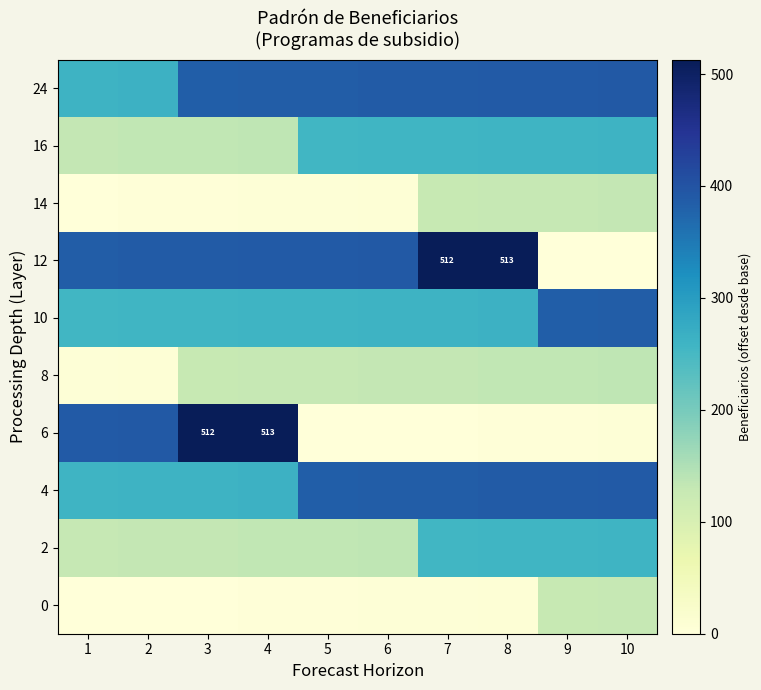

At 1, list the series in order from largest to smallest.

6, 12, 24, 4, 10, 16, 2, 8, 14, 0